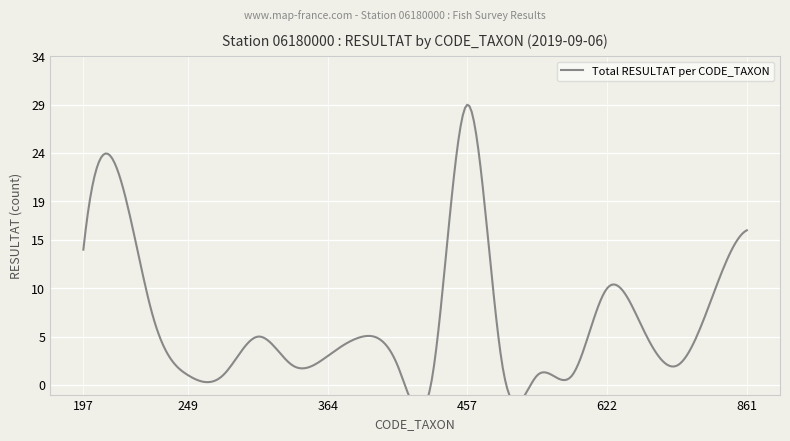

The value at 622 is 14. True or false?

False